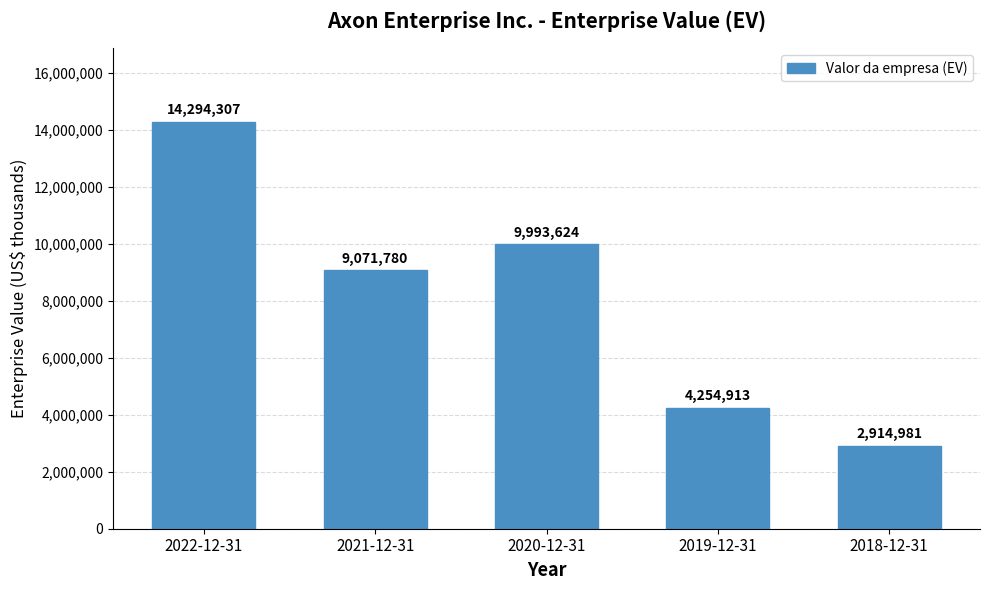

Rank the categories by value from lowest to highest.

2018-12-31, 2019-12-31, 2021-12-31, 2020-12-31, 2022-12-31